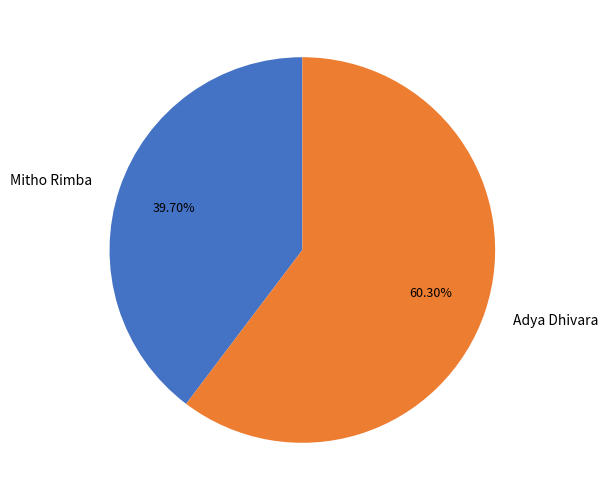

What is the ratio of the value at Mitho Rimba to the value at Adya Dhivara?

0.7